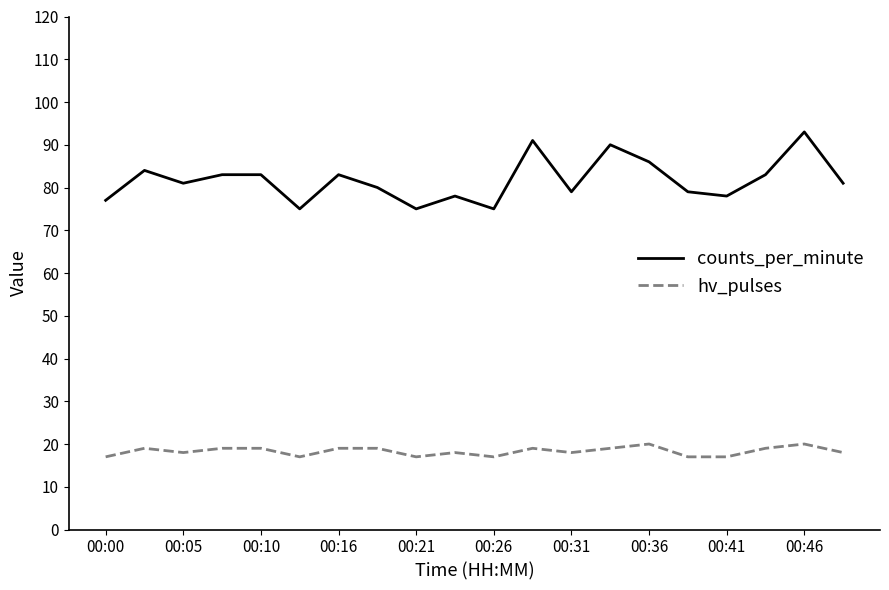

Which series has the largest total across all categories?

counts_per_minute